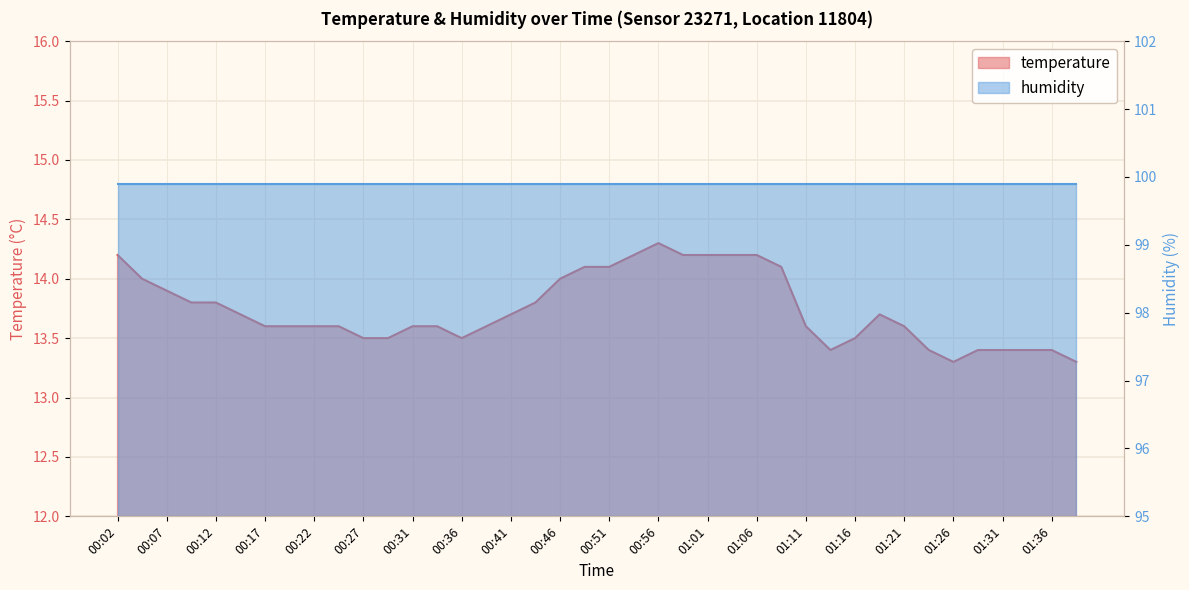

The value at 01:36 is 13.4. True or false?

True